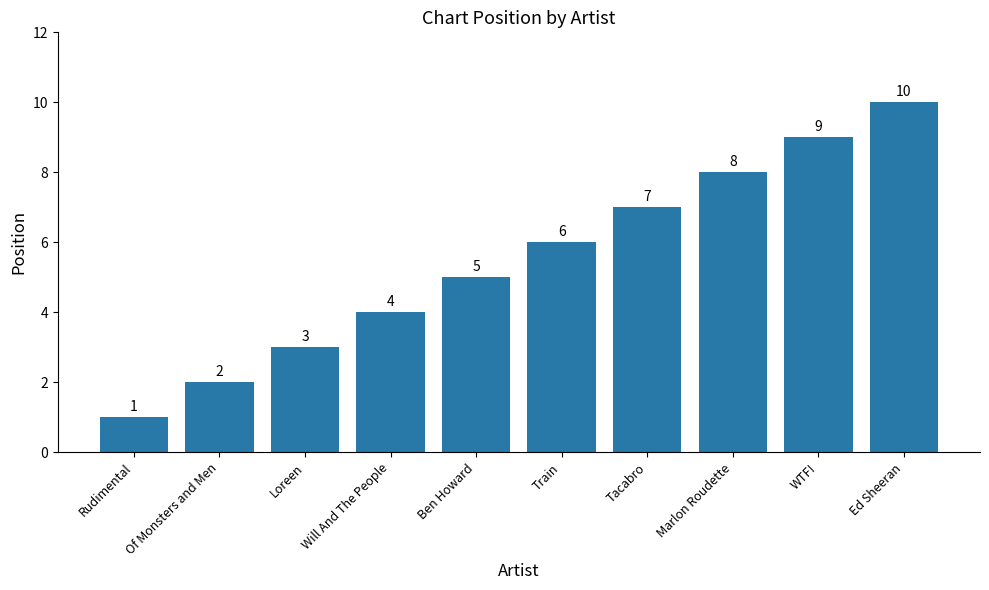

Is it true that the value at Tacabro is 7?

True